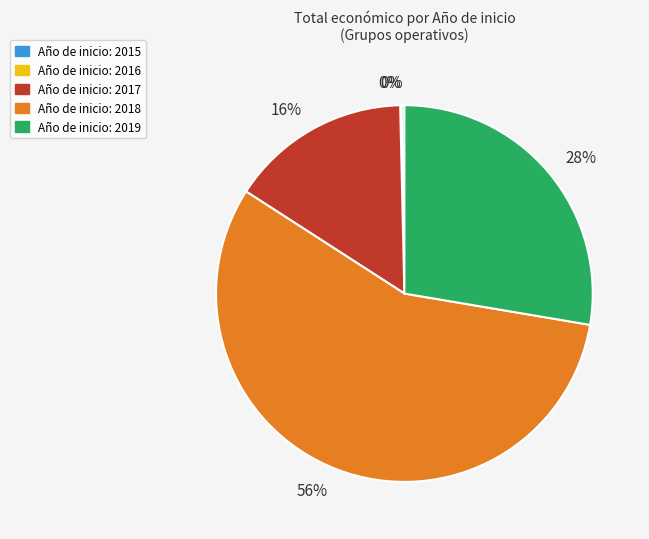

To the nearest percent, what is the average slice percentage?

20%